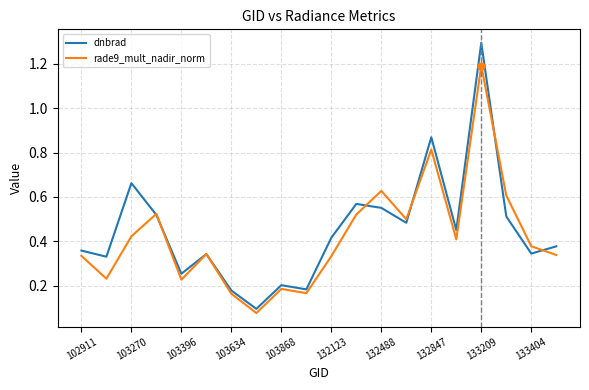

What is the greatest value displayed?

1.3